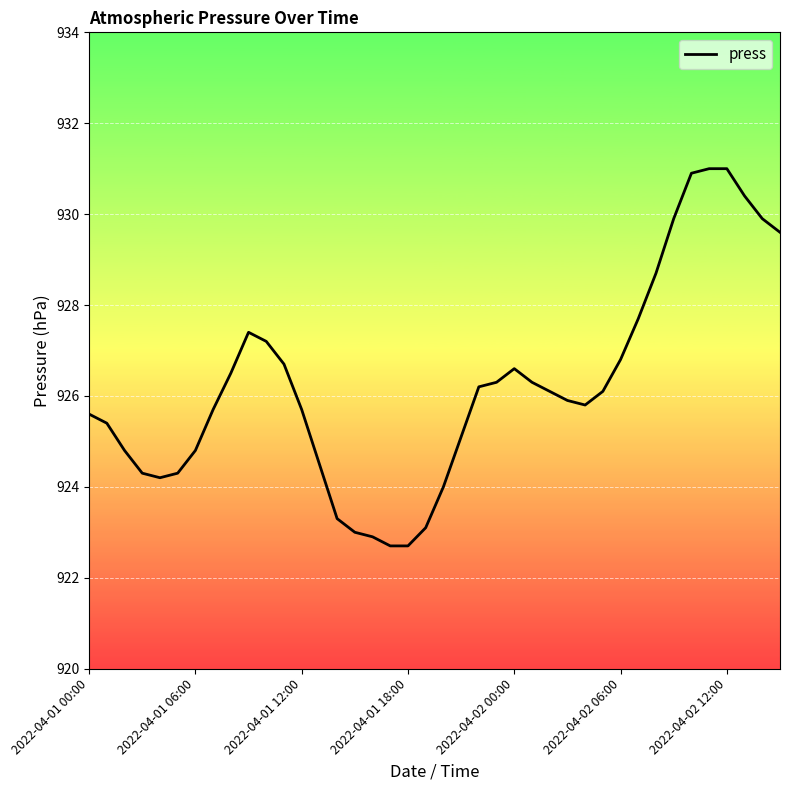

What is the smallest value displayed?

922.7